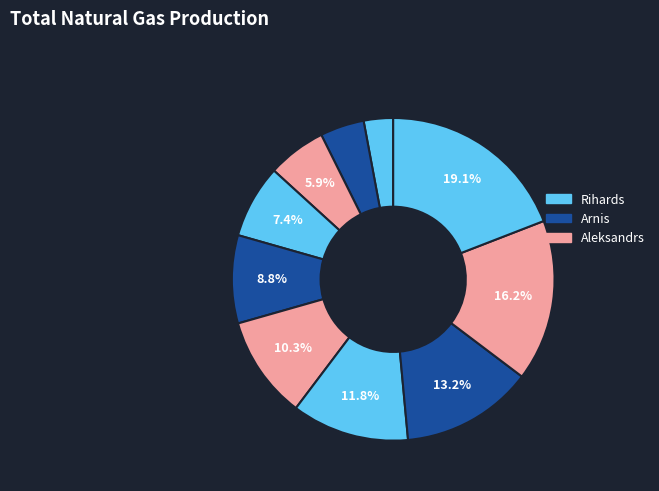

Which category has the smallest portion of the pie?

Rihards